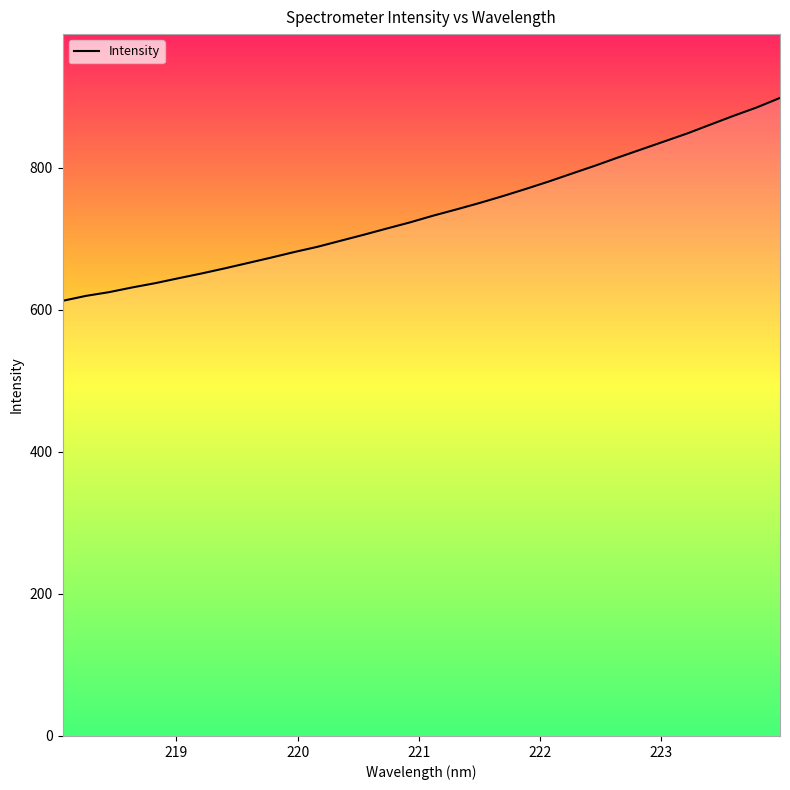

What is the minimum value shown in the chart?

612.5